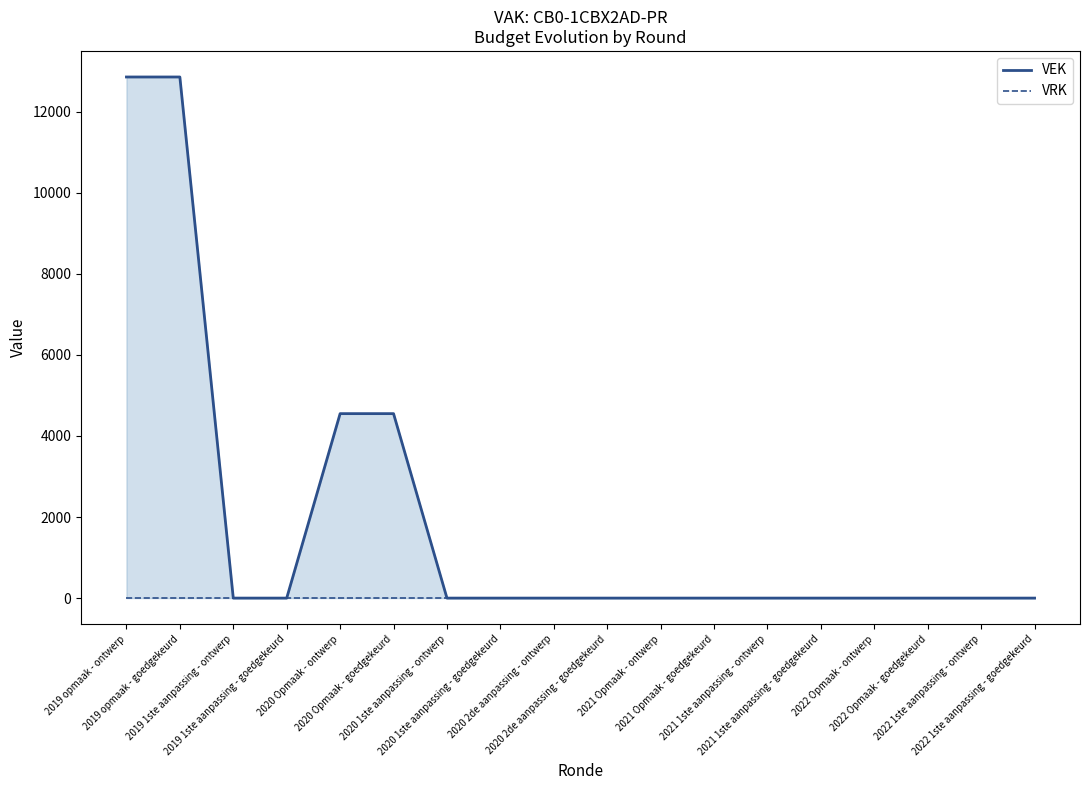

Reading left to right, transcribe all the data shown in this chart.

VEK: 12854	12854	0	0	4550	4550	0	0	0	0	0	0	0	0	0	0	0	0
VRK: 0	0	0	0	0	0	0	0	0	0	0	0	0	0	0	0	0	0